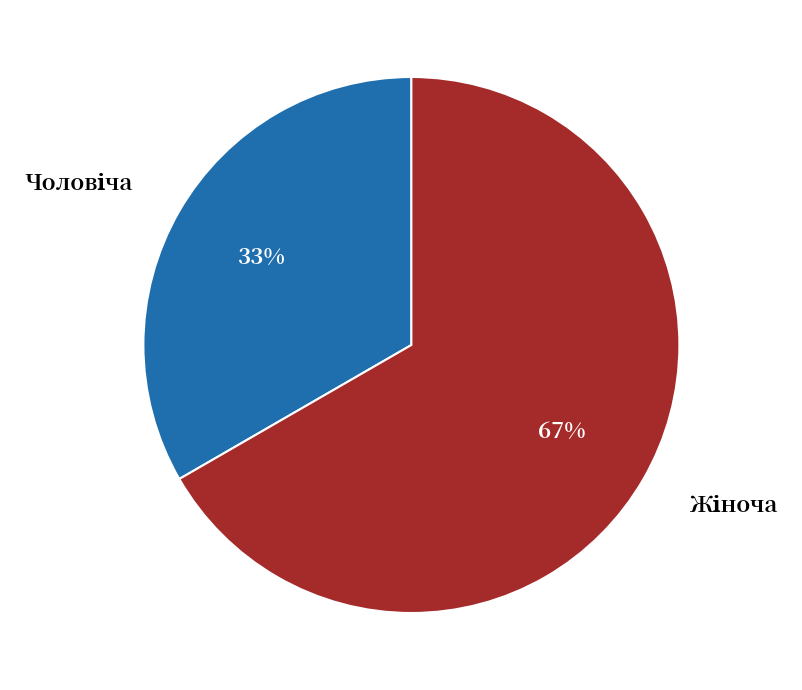

How many segments does this pie chart have?

2